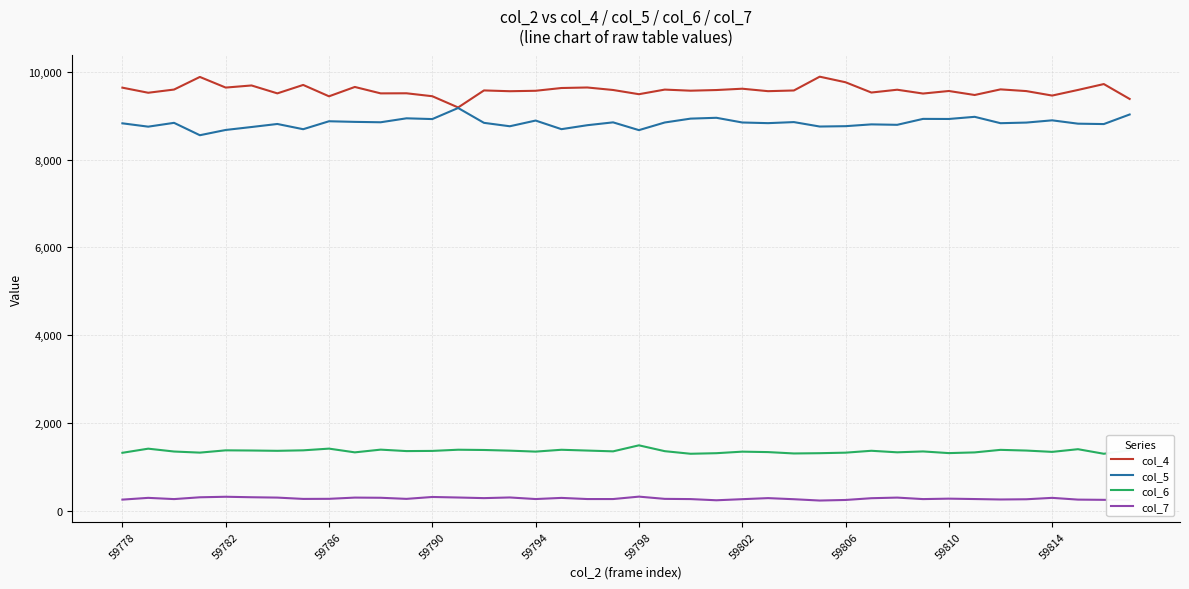

Rank the series by their maximum value, from highest to lowest.

col_4, col_5, col_6, col_7